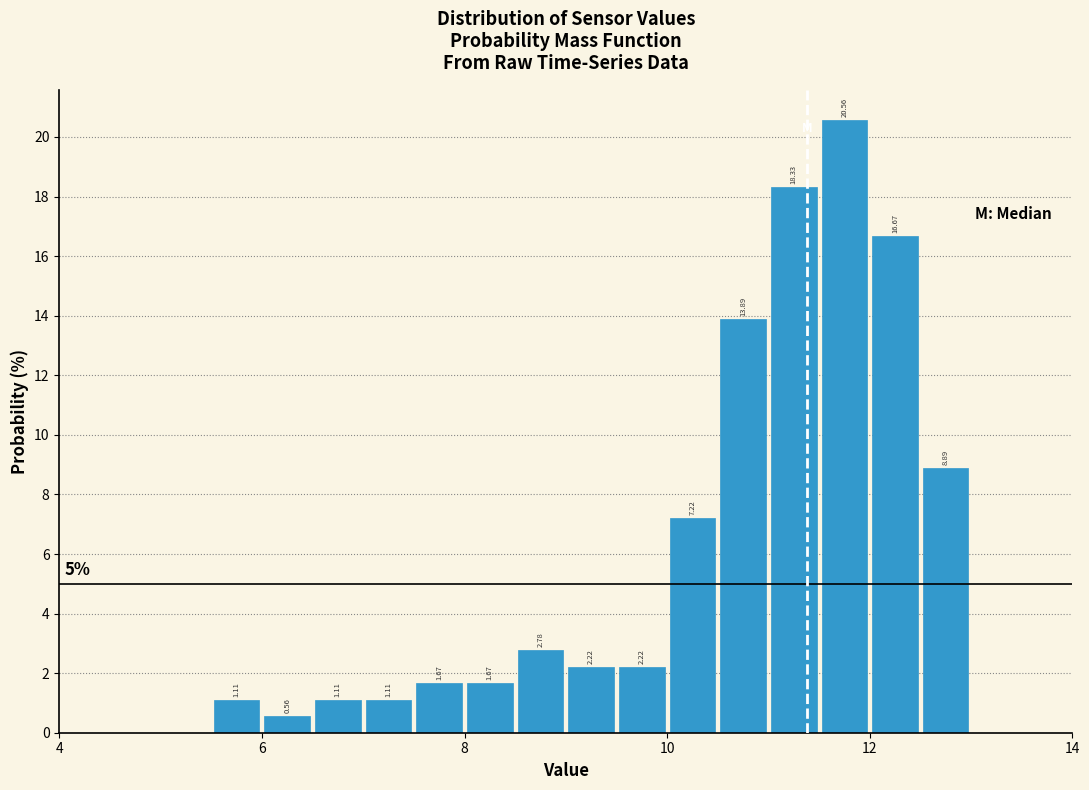

Around what value on the x-axis is the tallest bar? Give the approximate position of its centre, as read against the axis.

11.8